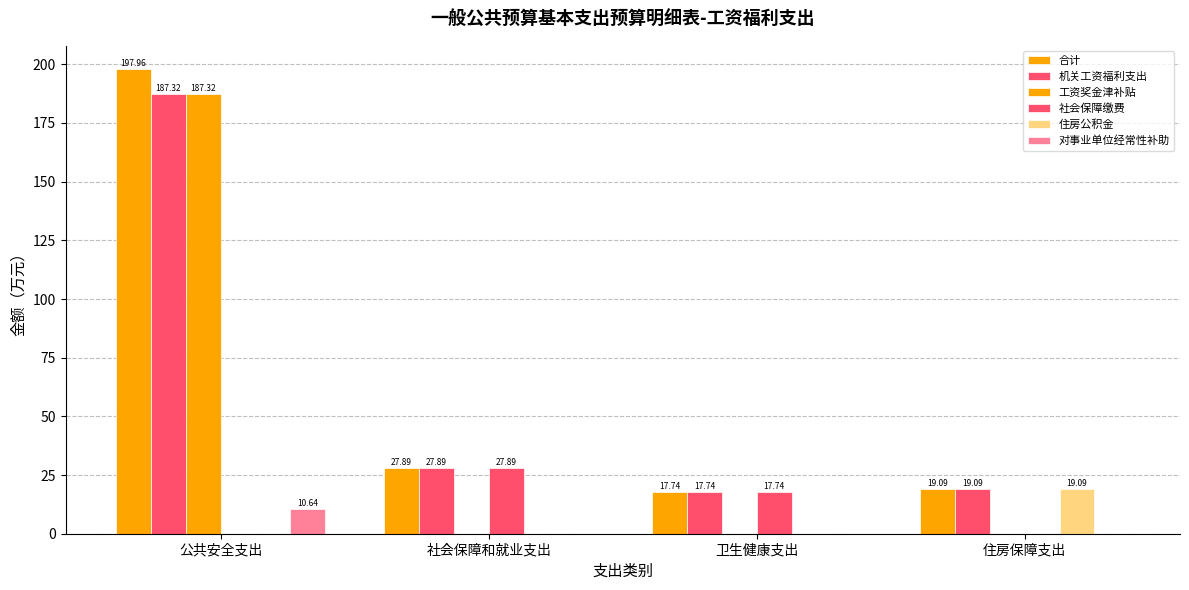

True or false: 社会保障缴费 has a value of 0.0 at 住房保障支出.

True